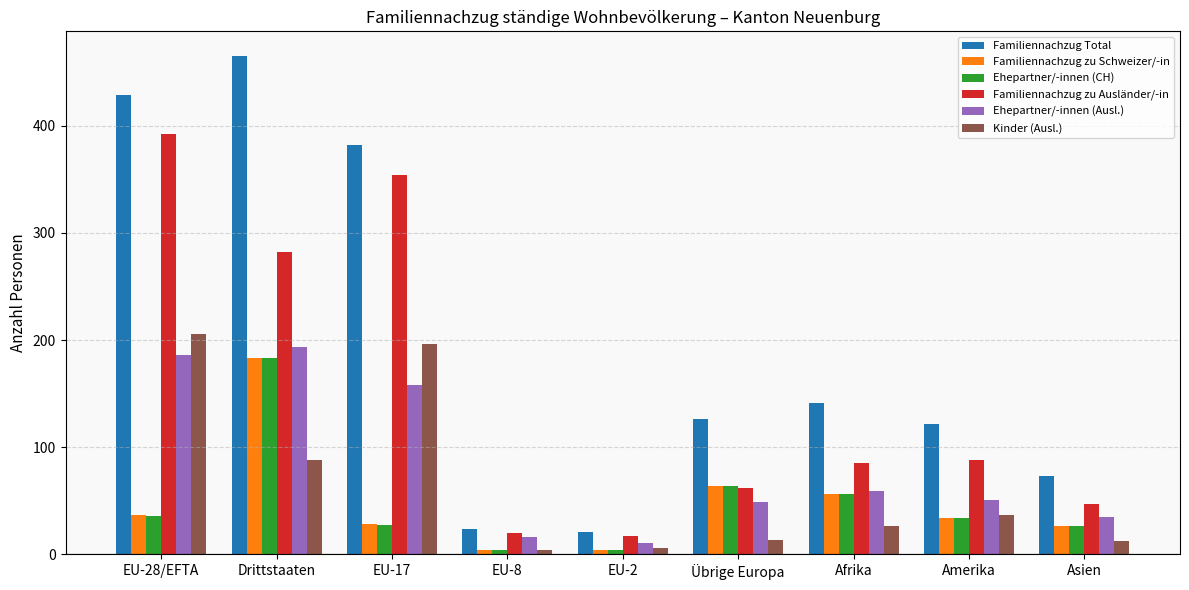

What is the difference between the highest and lowest values at EU-8?

20